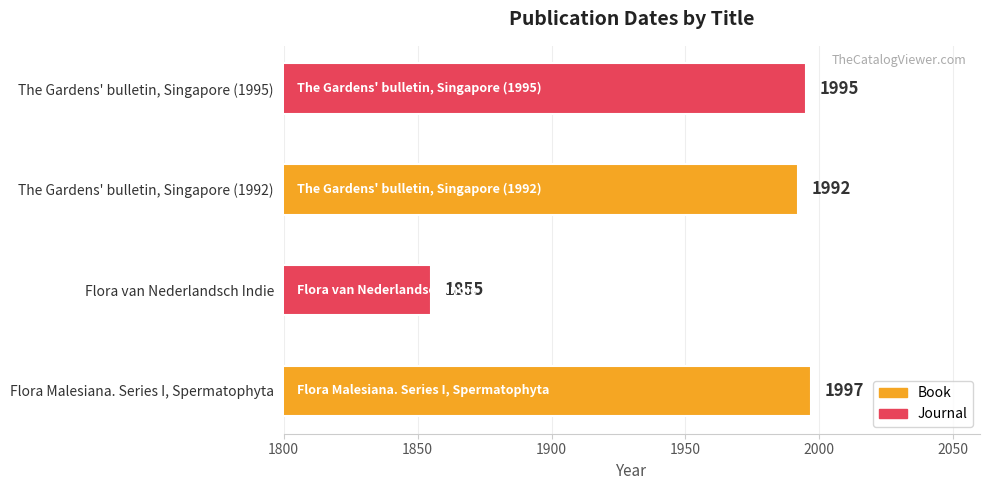

Reading top to bottom, transcribe all the data shown in this chart.

1995	1992	1855	1997